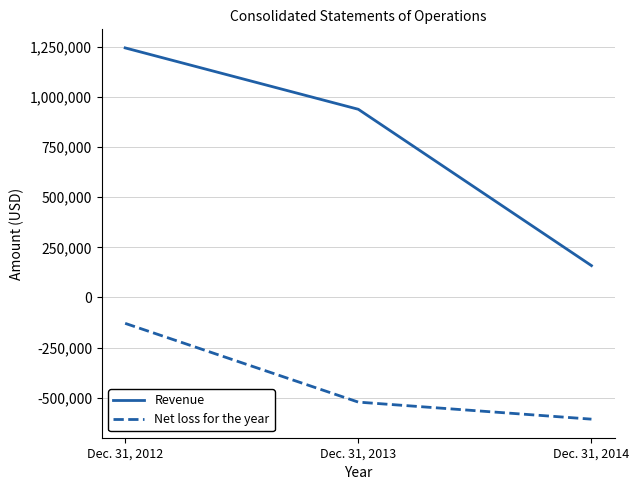

Rank the categories by Net loss for the year value from lowest to highest.

Dec. 31, 2014, Dec. 31, 2013, Dec. 31, 2012